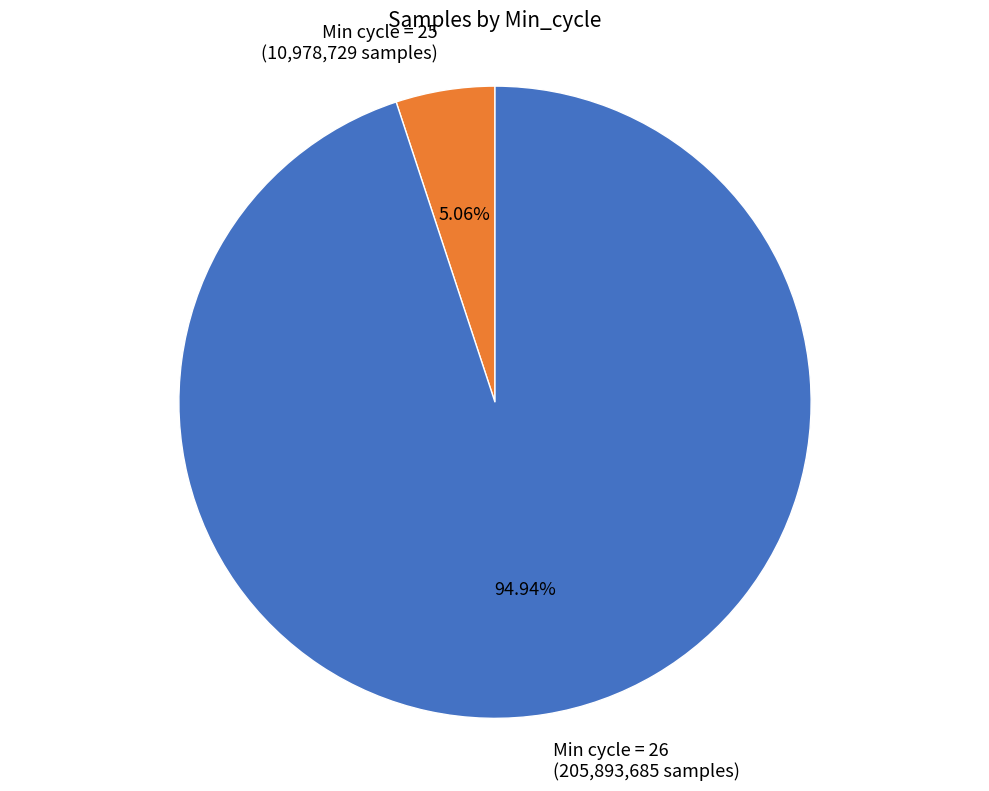

Does any single category account for the majority?

Yes